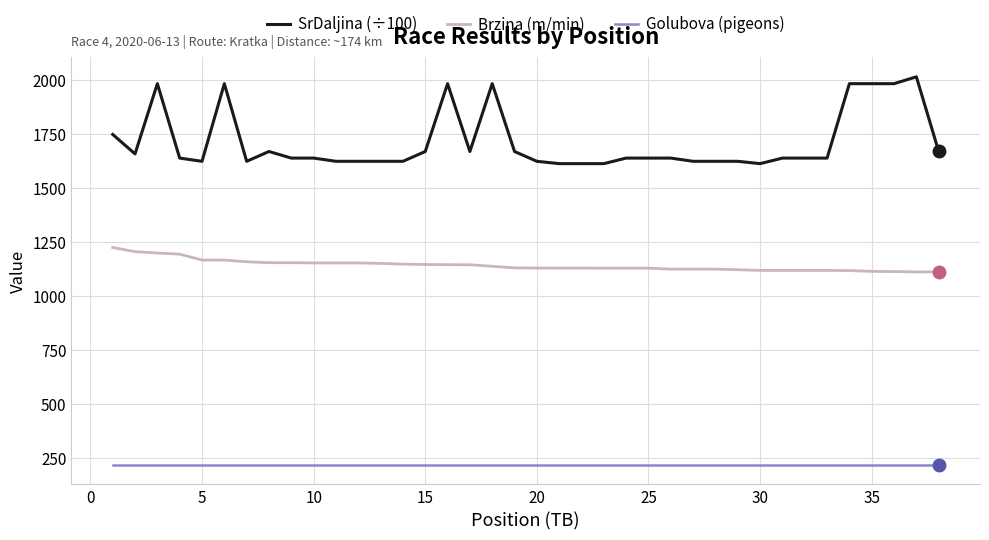

True or false: SrDaljina (÷100) has more than 0 interior local peaks.

True